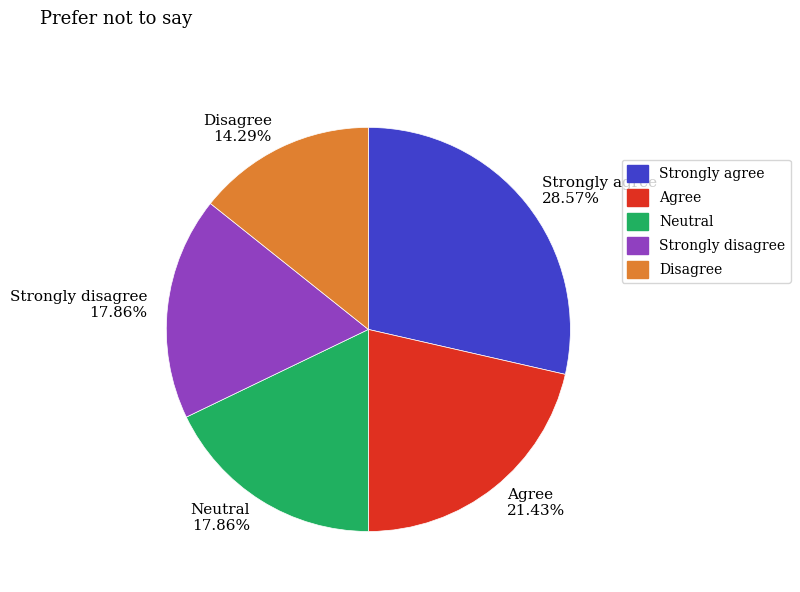

Is there a majority slice in this chart?

No